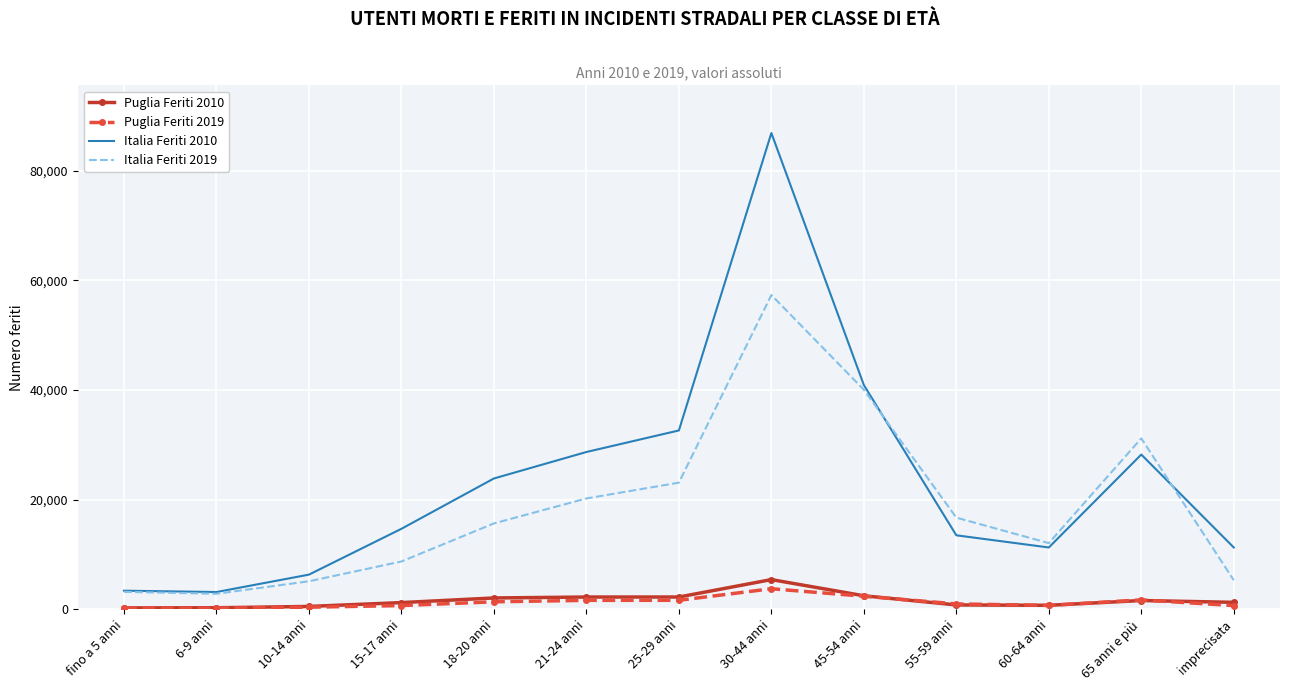

True or false: Italia Feriti 2010 and Puglia Feriti 2010 cross at least once.

False